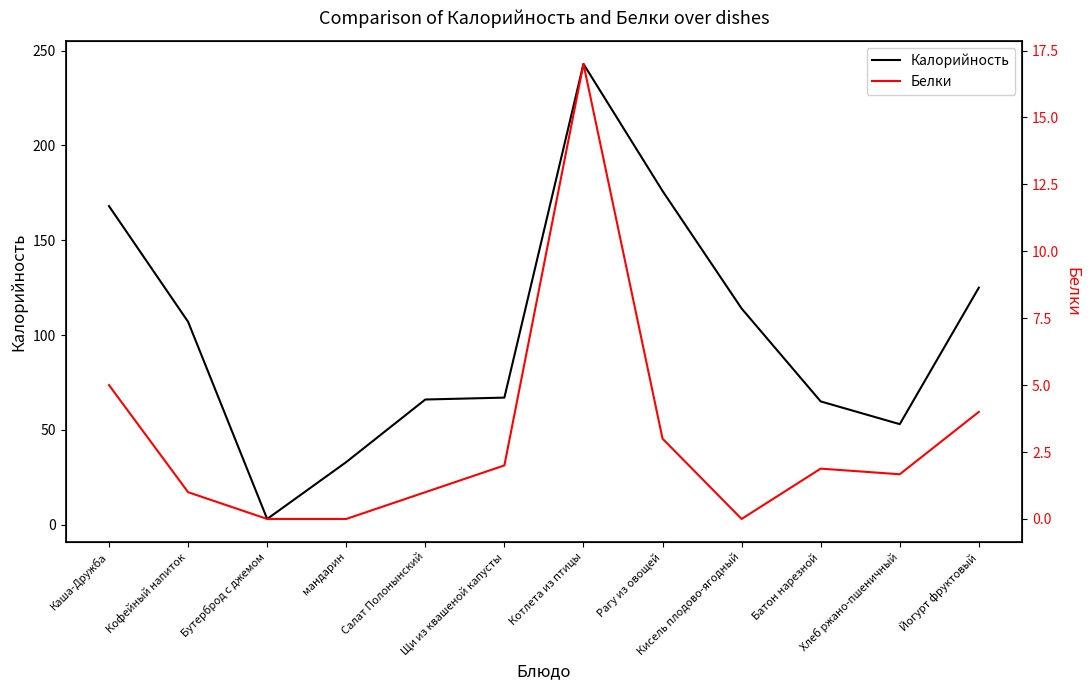

What is the maximum value for Белки?

17.0